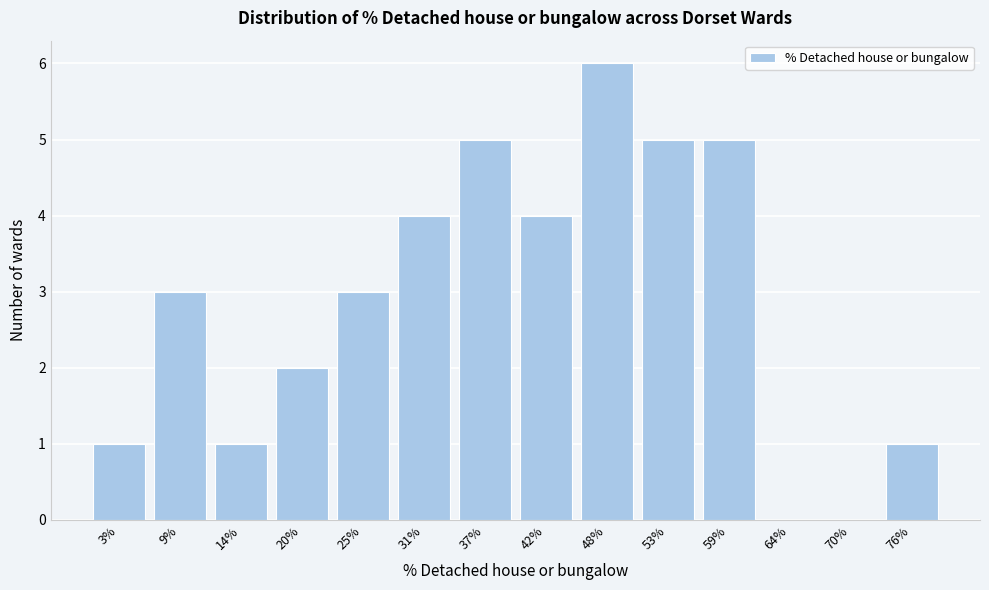

Reading right to left, extract all data points from this chart.

76%=1	70%=0	64%=0	59%=5	53%=5	48%=6	42%=4	37%=5	31%=4	25%=3	20%=2	14%=1	9%=3	3%=1